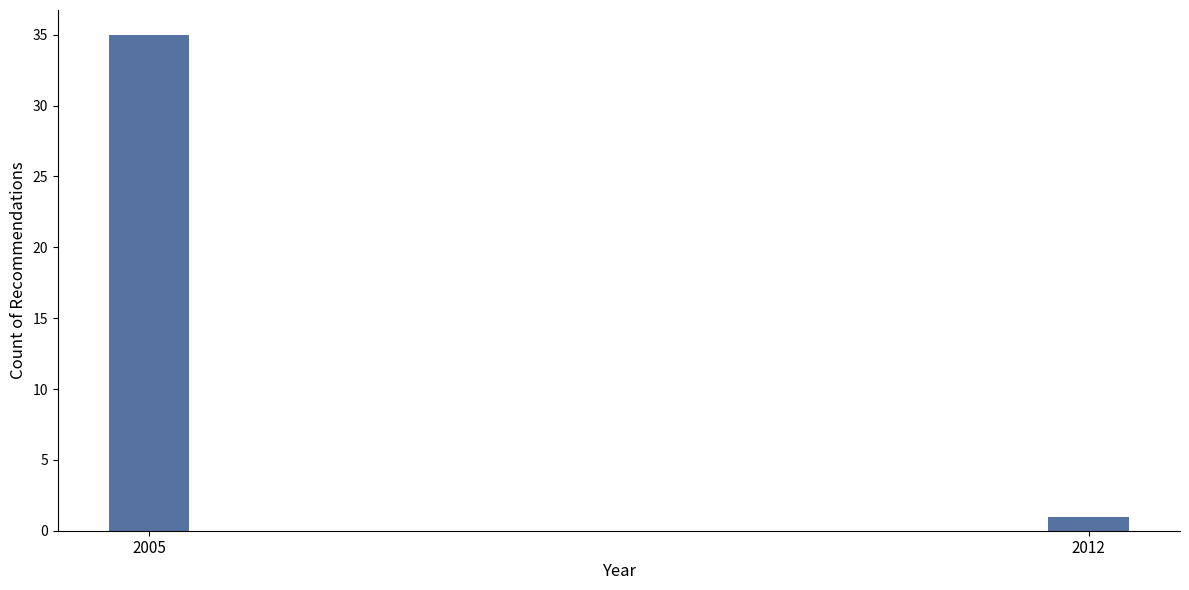

Reading left to right, list all the values displayed in this chart.

35	1